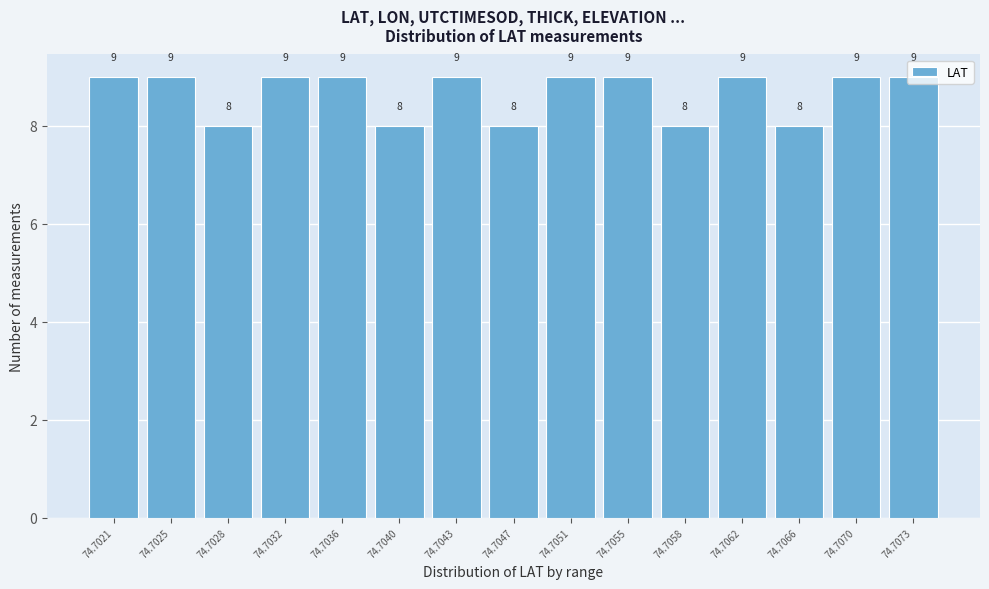

What is the maximum value shown in the chart?

9